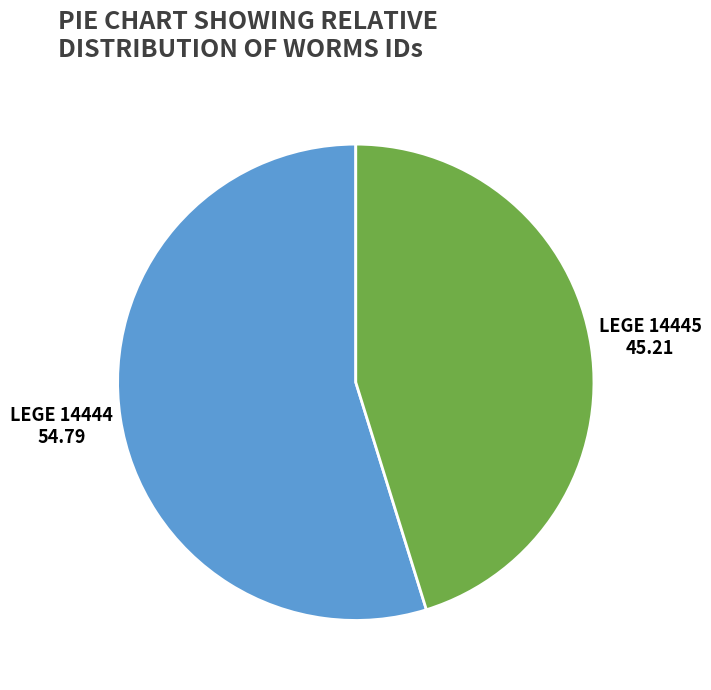

What is the largest slice in the pie chart?

LEGE 14444